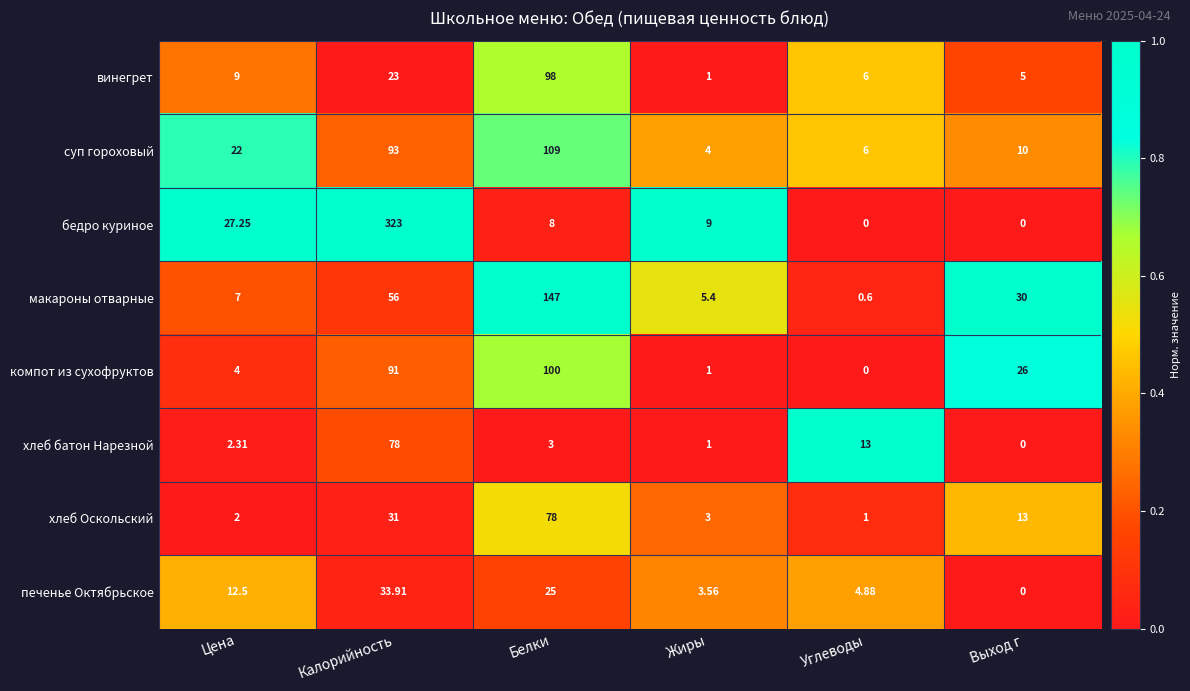

At which label does суп гороховый reach its minimum?

Жиры